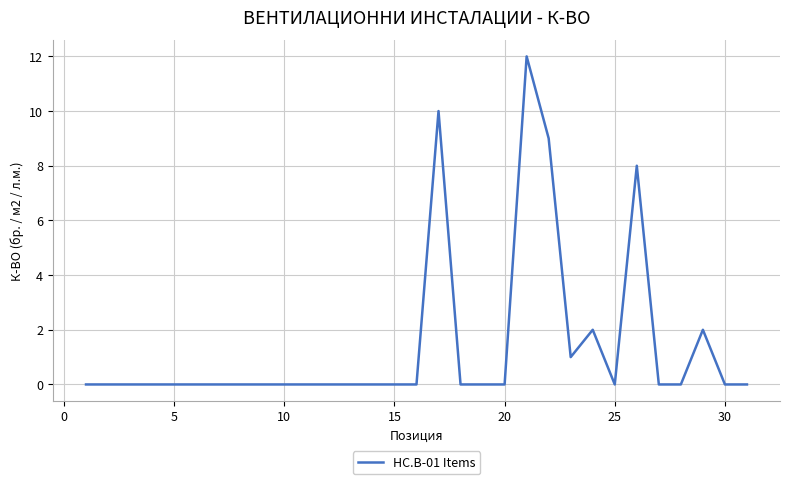

Reading left to right, transcribe all the data shown in this chart.

0	0	0	0	0	0	0	0	0	0	0	0	0	0	0	0	10	0	0	0	12	9	1	2	0	8	0	0	2	0	0